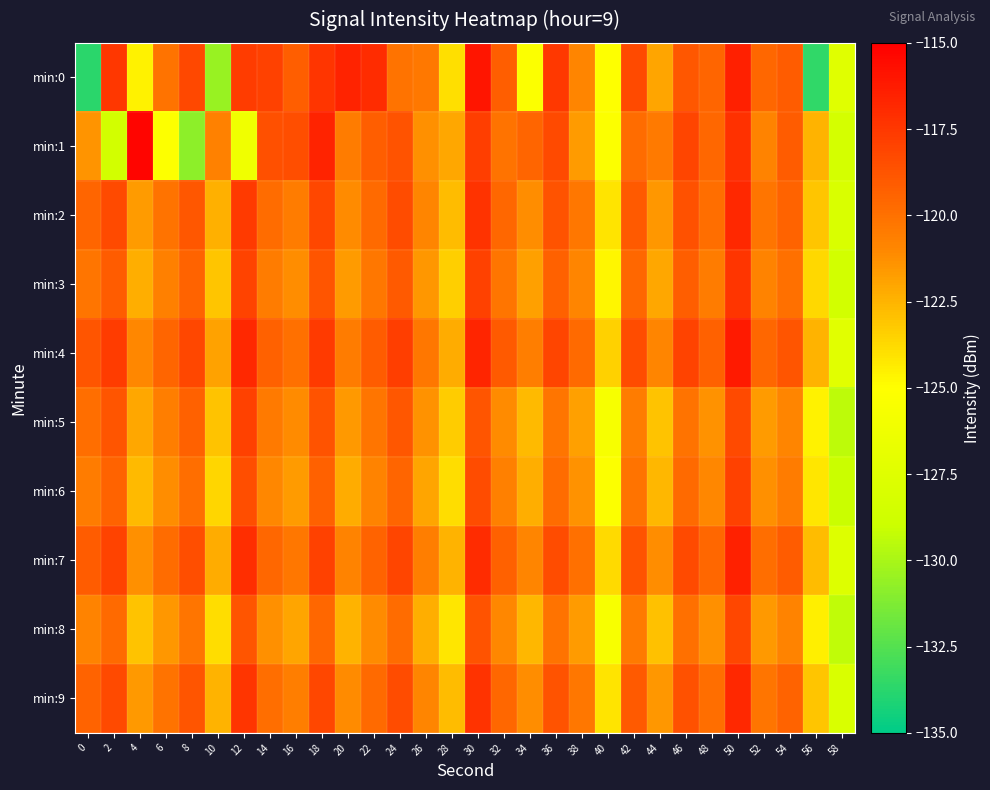

At 34, list the series in order from smallest to largest.

min:0, min:5, min:8, min:6, min:3, min:2, min:9, min:7, min:4, min:1